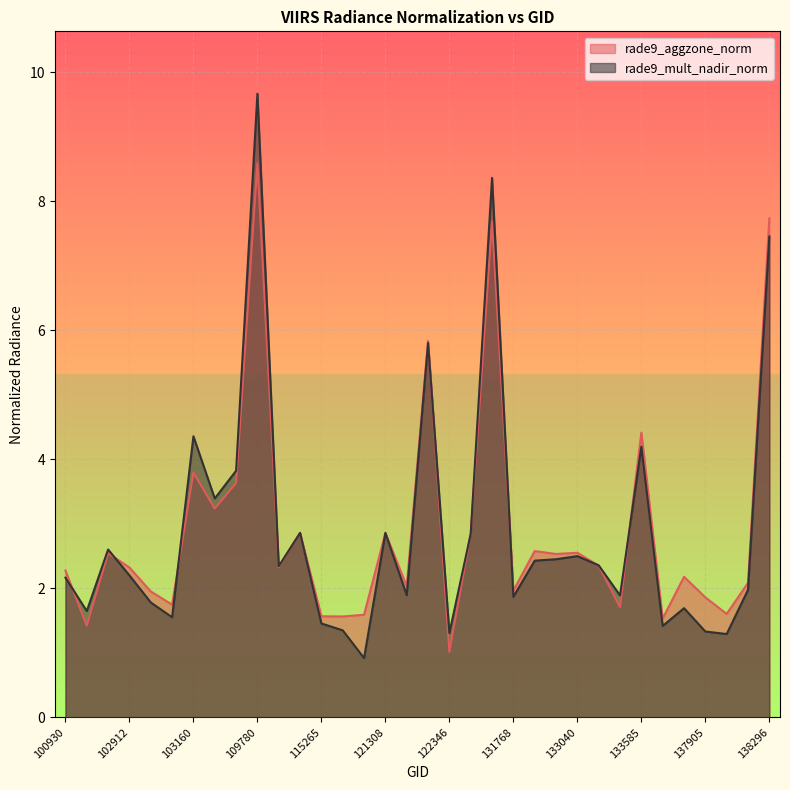

At 103761, list the series in order from largest to smallest.

rade9_mult_nadir_norm, rade9_aggzone_norm